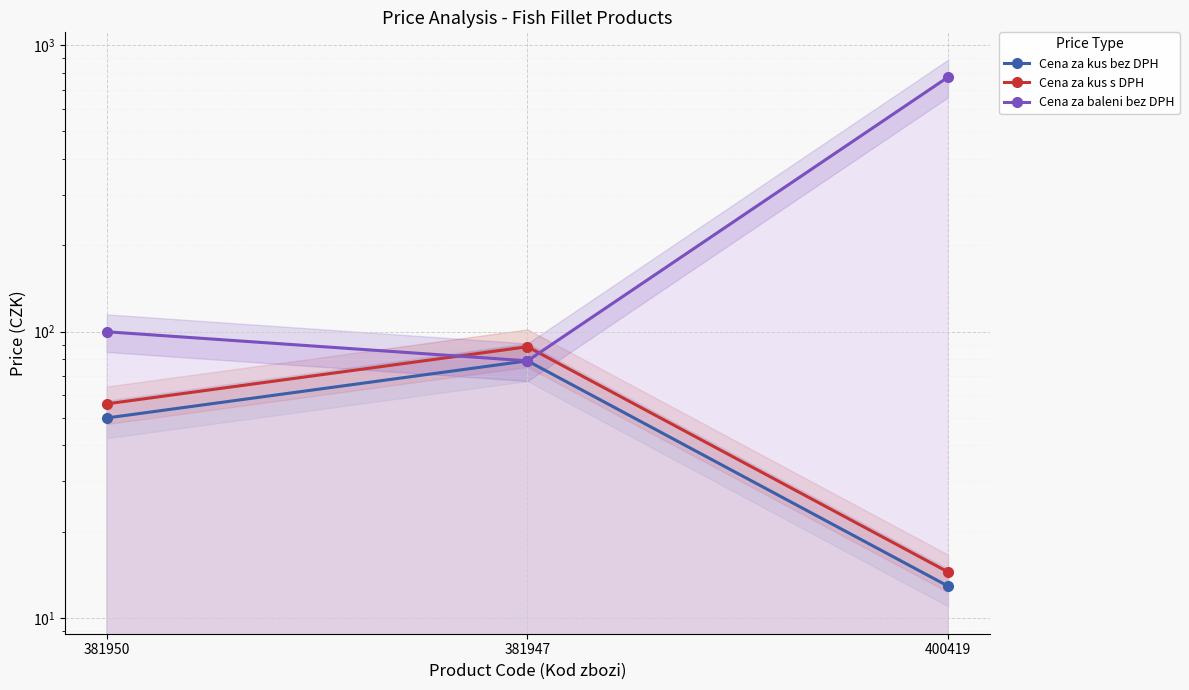

What is the average value of the Cena za kus s DPH series?

52.9